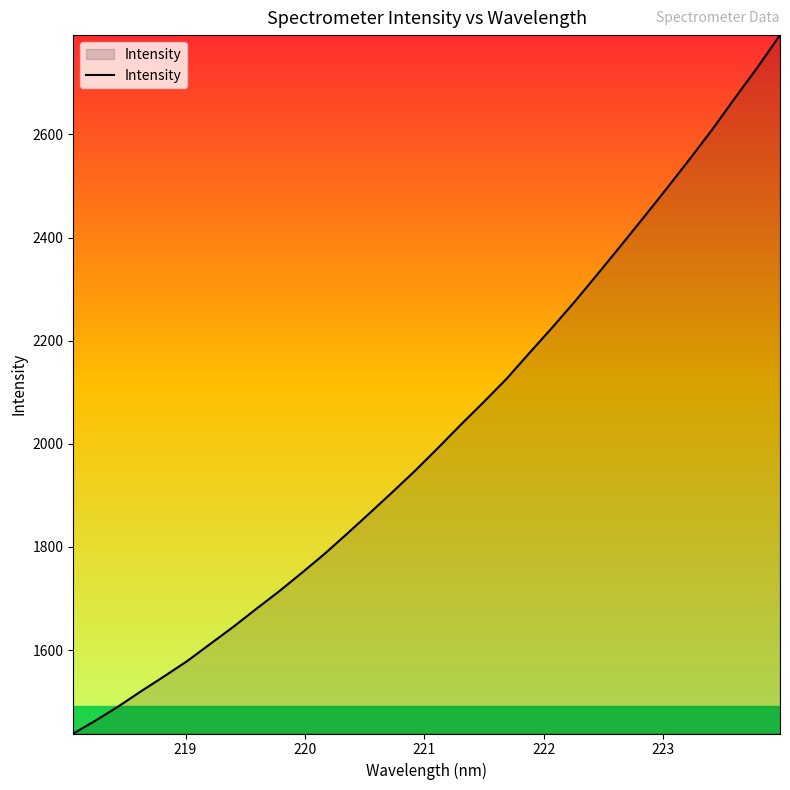

What is the greatest value displayed?

2792.5